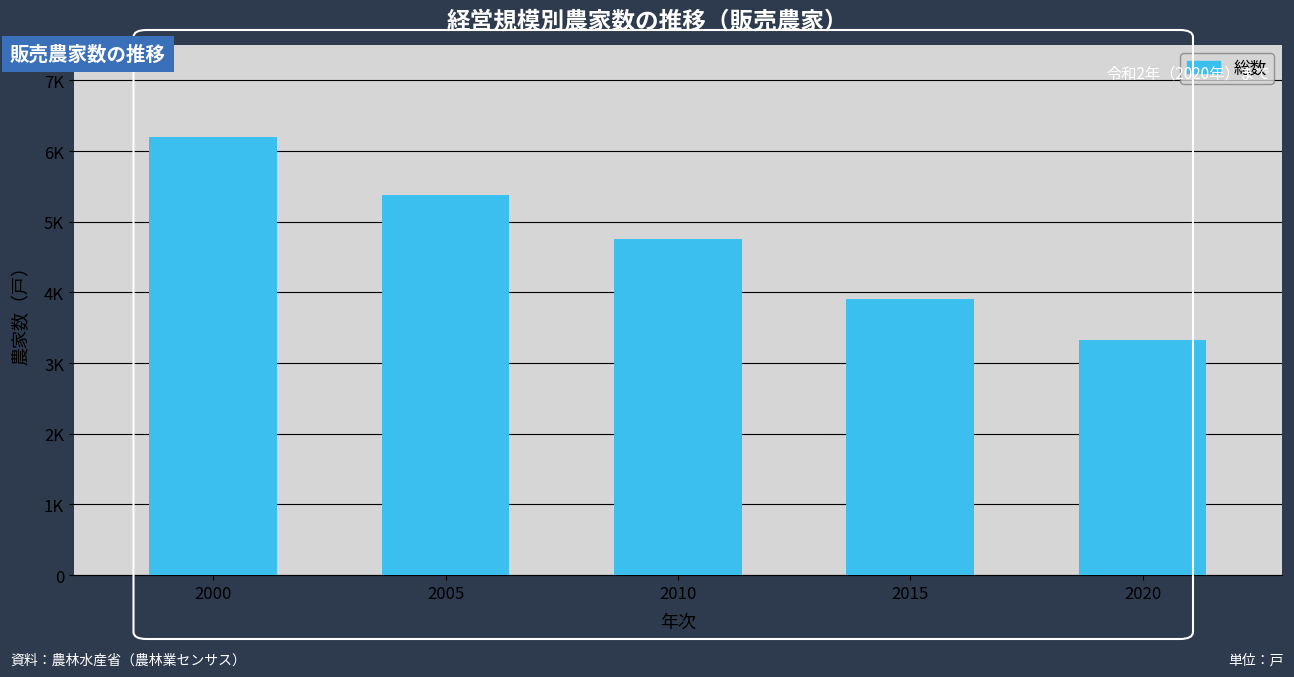

Are the bars horizontal?

No